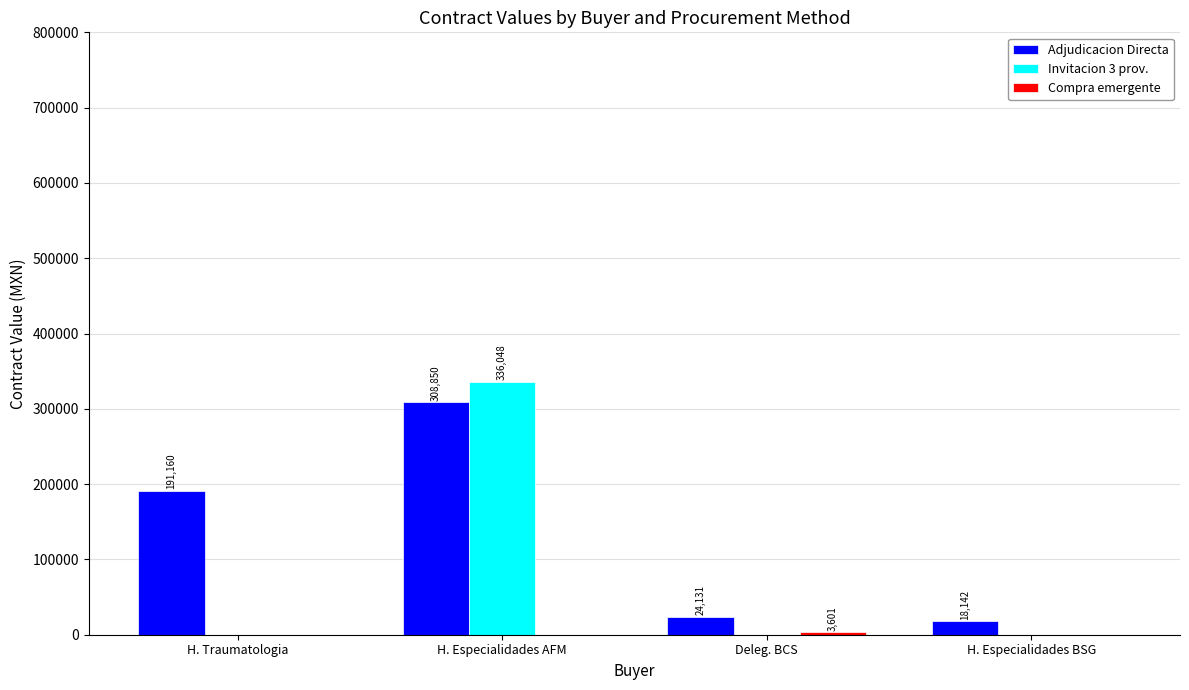

How many values in Invitacion 3 prov. are above zero?

1